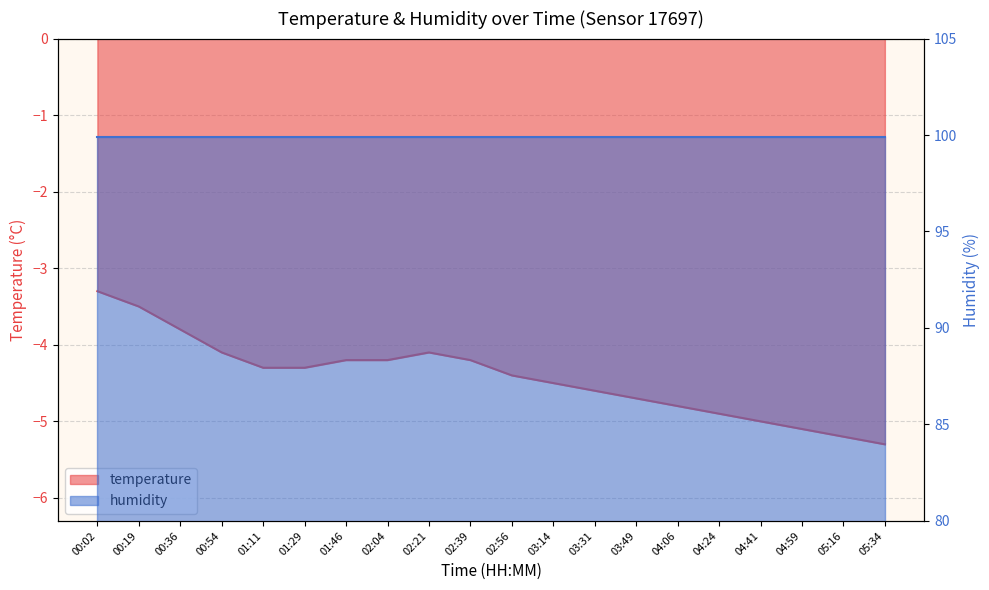

What is the change in value from 02:04 to 04:06?

-0.6